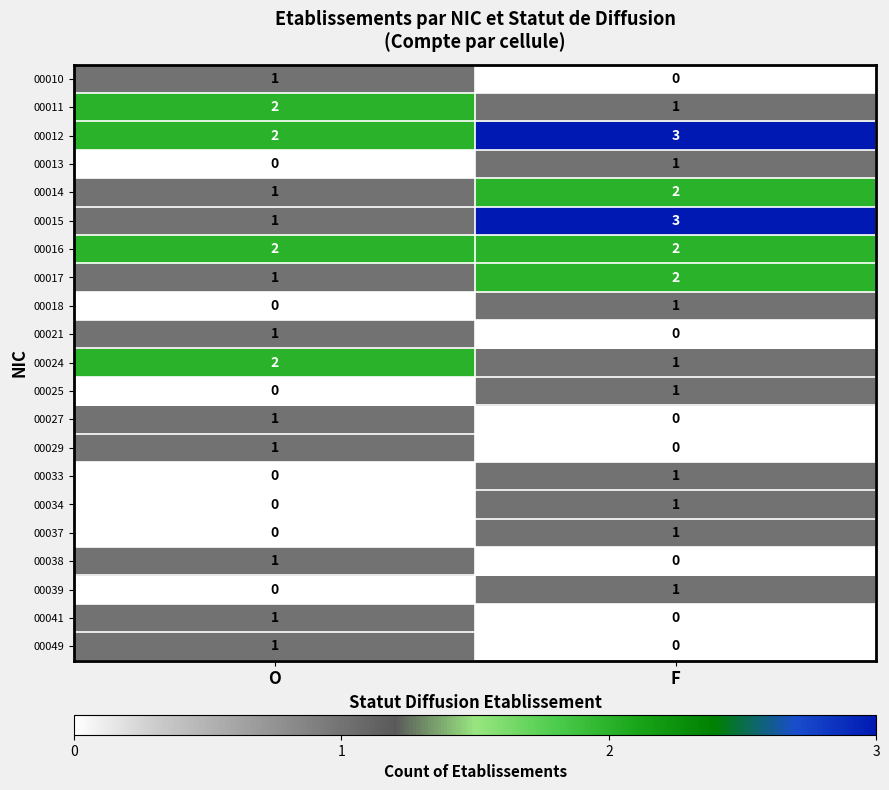

The value of 00038 at F is 1. True or false?

False